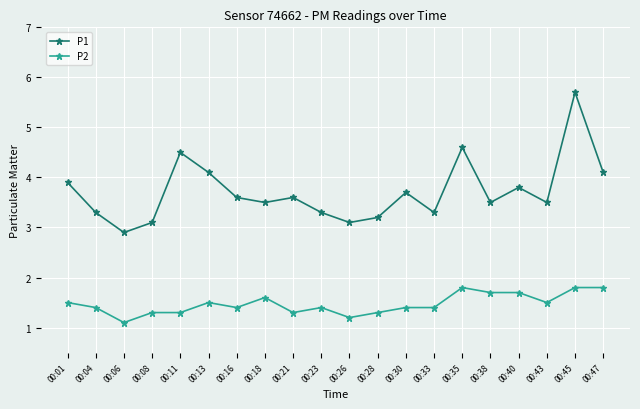

Is this an area chart (filled region under the line)?

No